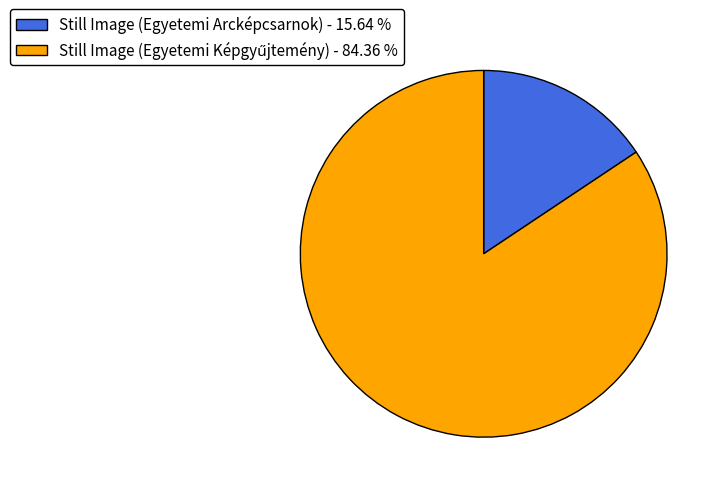

Does Still Image (Egyetemi Arcképcsarnok) - 15.64 % represent more than half of the total?

No